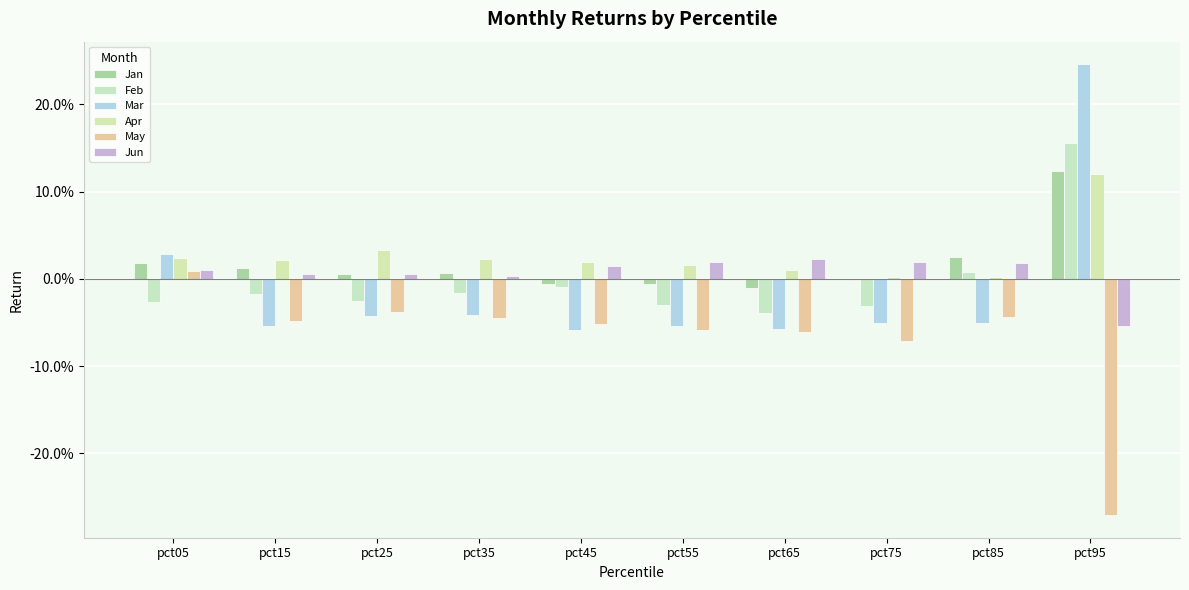

Are the bars horizontal?

No